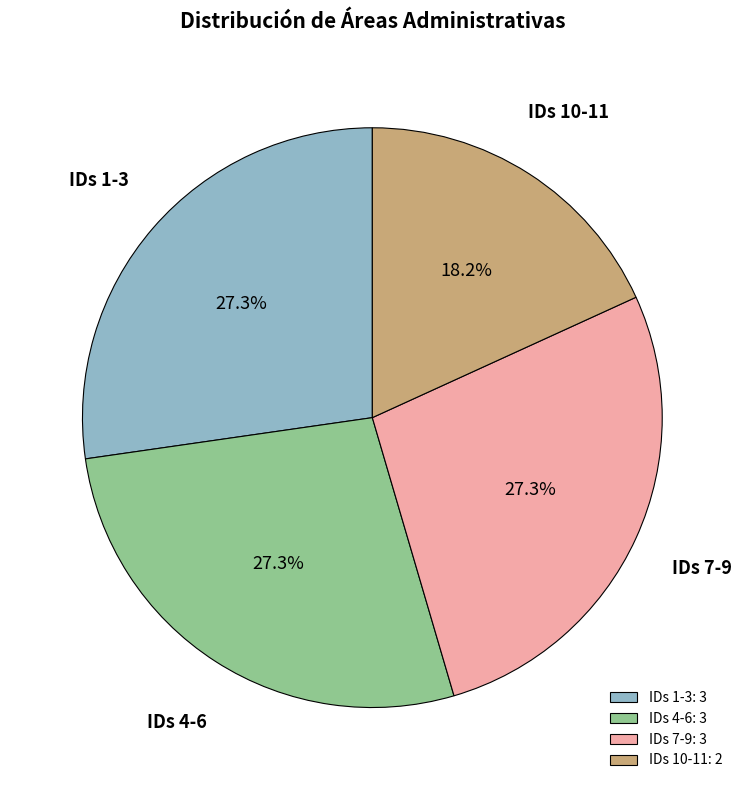

How much of the chart is everything except IDs 7-9: 3?

72.7%